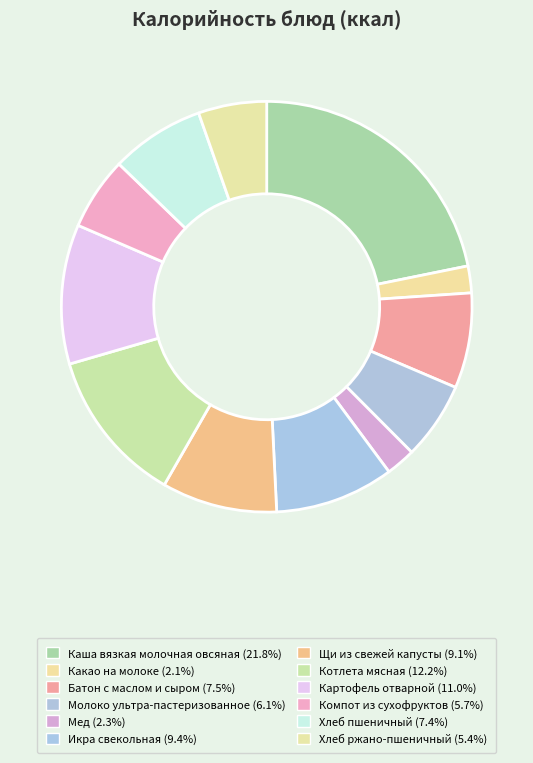

To the nearest percent, what percentage of the pie is Компот из сухофруктов?

6%